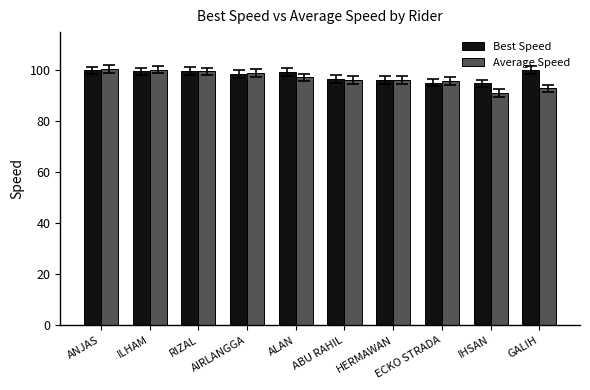

What is the highest value of the Best Speed series?

100.2